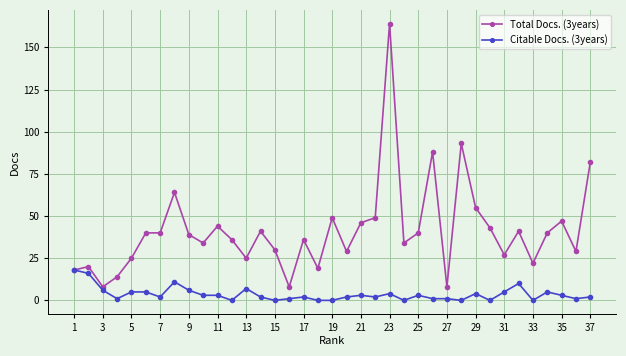

Which series has the widest spread of values?

Total Docs. (3years)